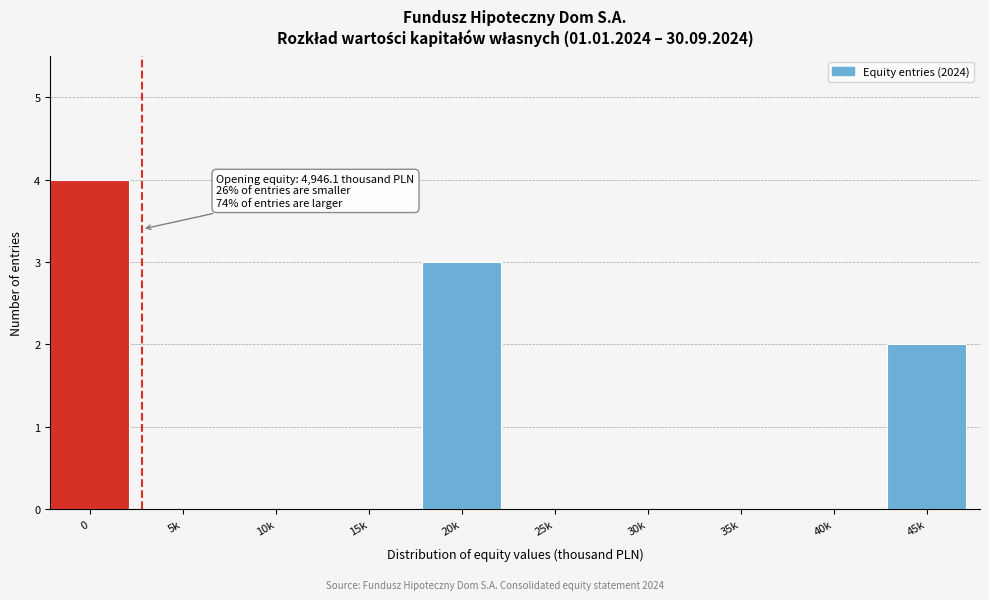

Reading right to left, transcribe all the data shown in this chart.

45k=2	40k=0	35k=0	30k=0	25k=0	20k=3	15k=0	10k=0	5k=0	0=4